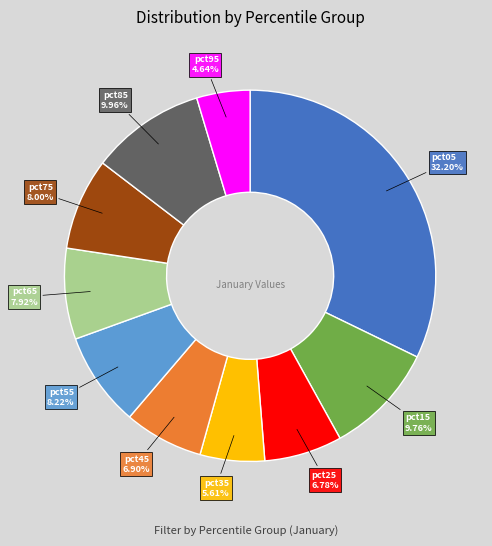

What percentage is the pct65 slice, to the nearest percent?

8%